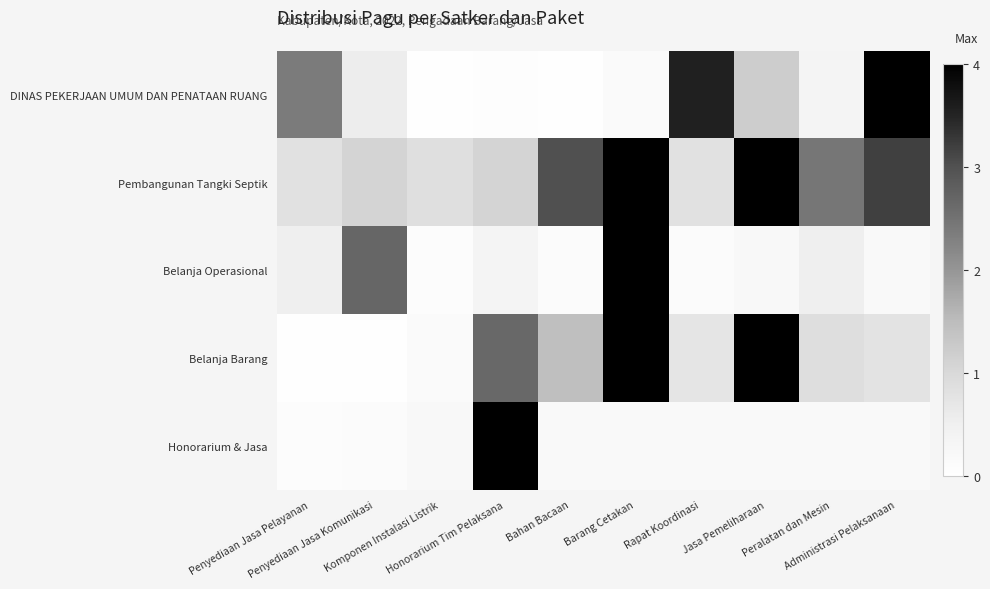

Rank the series by their maximum value, from highest to lowest.

DINAS PEKERJAAN UMUM DAN PENATAAN RUANG, Pembangunan Tangki Septik, Belanja Operasional, Belanja Barang, Honorarium & Jasa